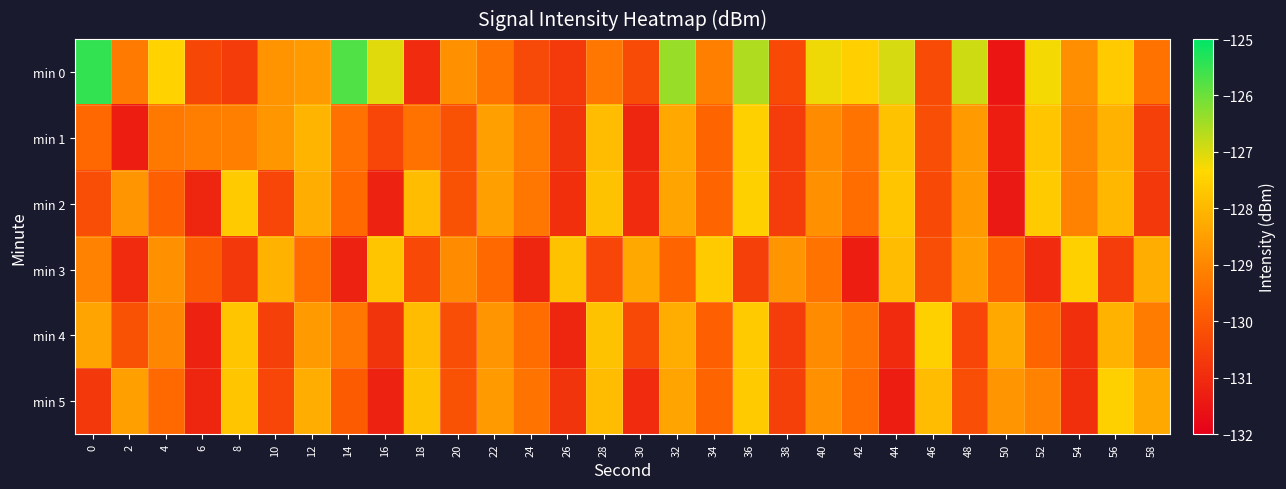

Which series has the largest total across all categories?

min 0